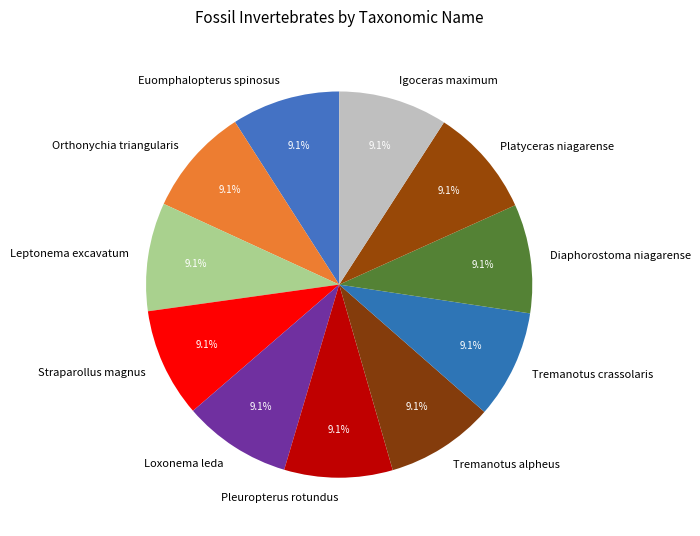

Is there any slice that represents more than half of the pie?

No